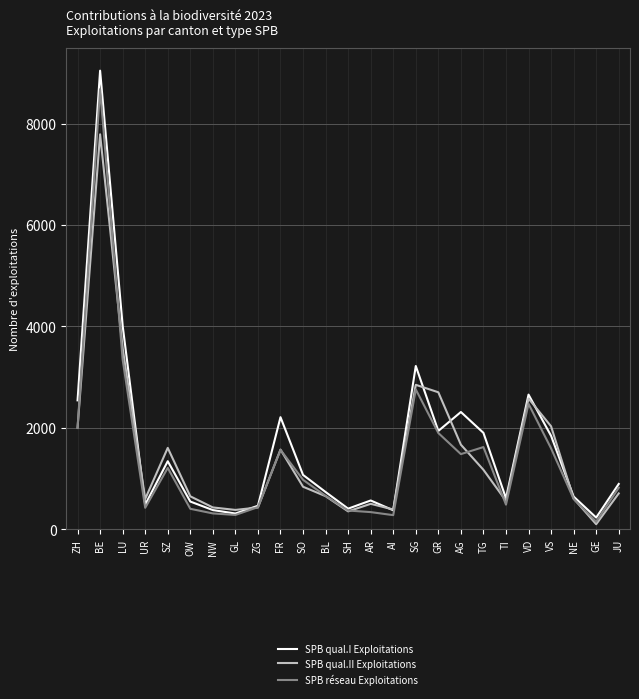

At which category is the sum across all series the highest?

BE